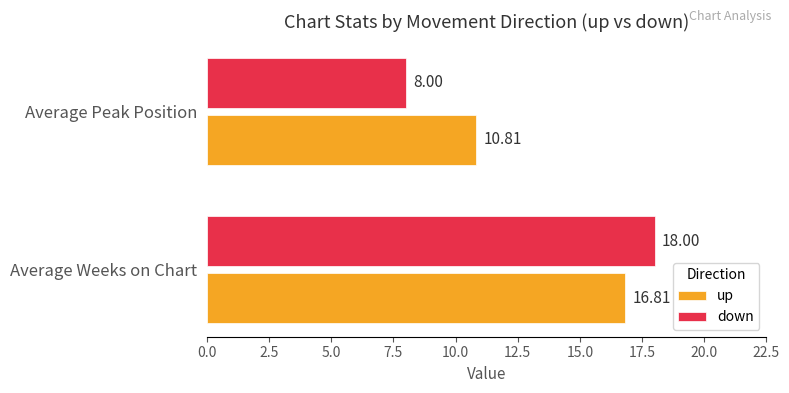

Is the value of up at Average Weeks on Chart greater than the value of down at Average Weeks on Chart?

No